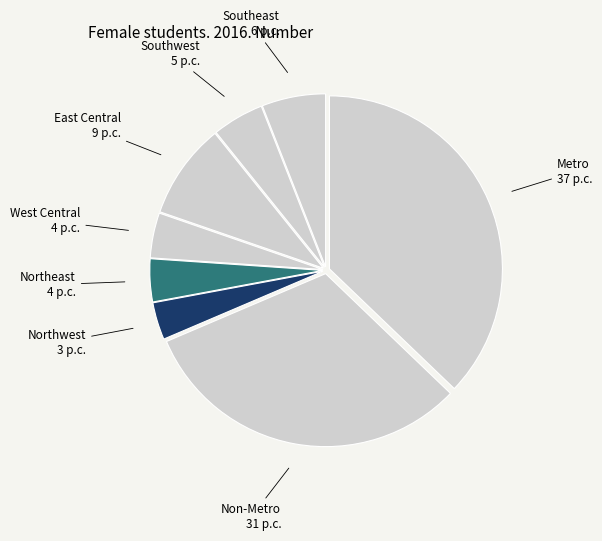

Which slice is the smallest?

Northwest